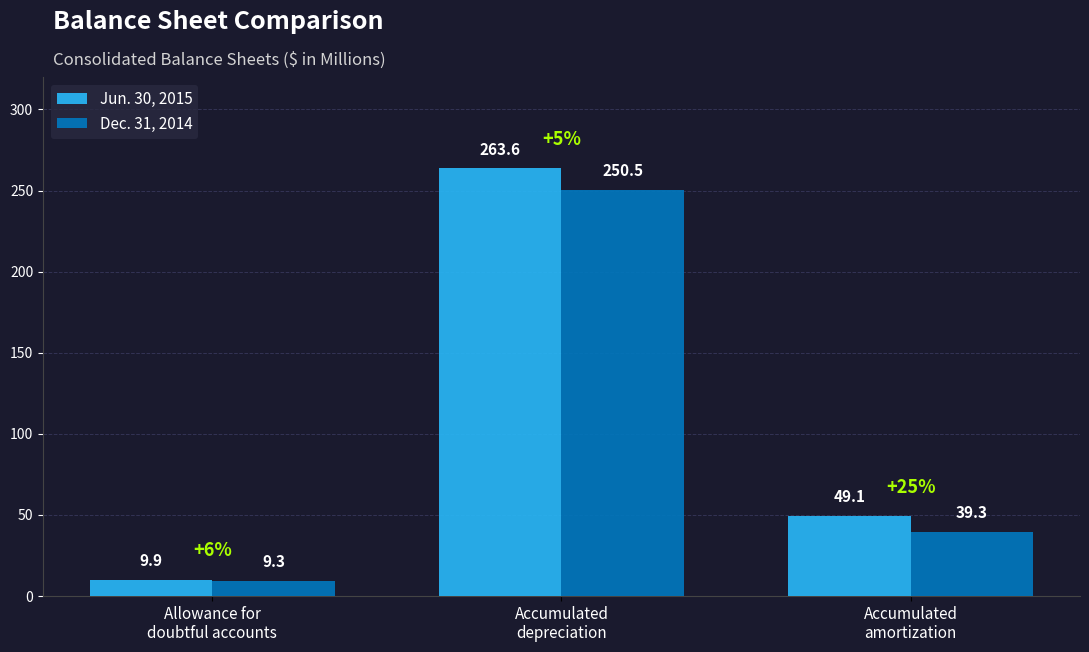

What is the difference between the second highest and minimum values in the Dec. 31, 2014 series?

30.0